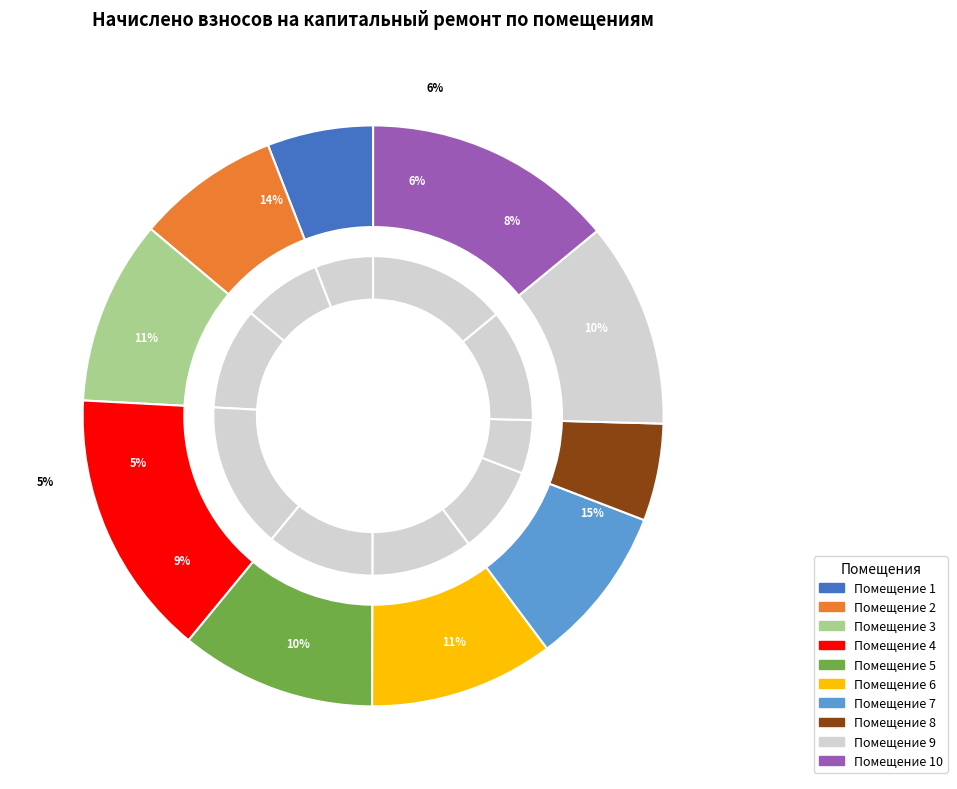

Do 8 and 5 together represent more than half of the pie?

No